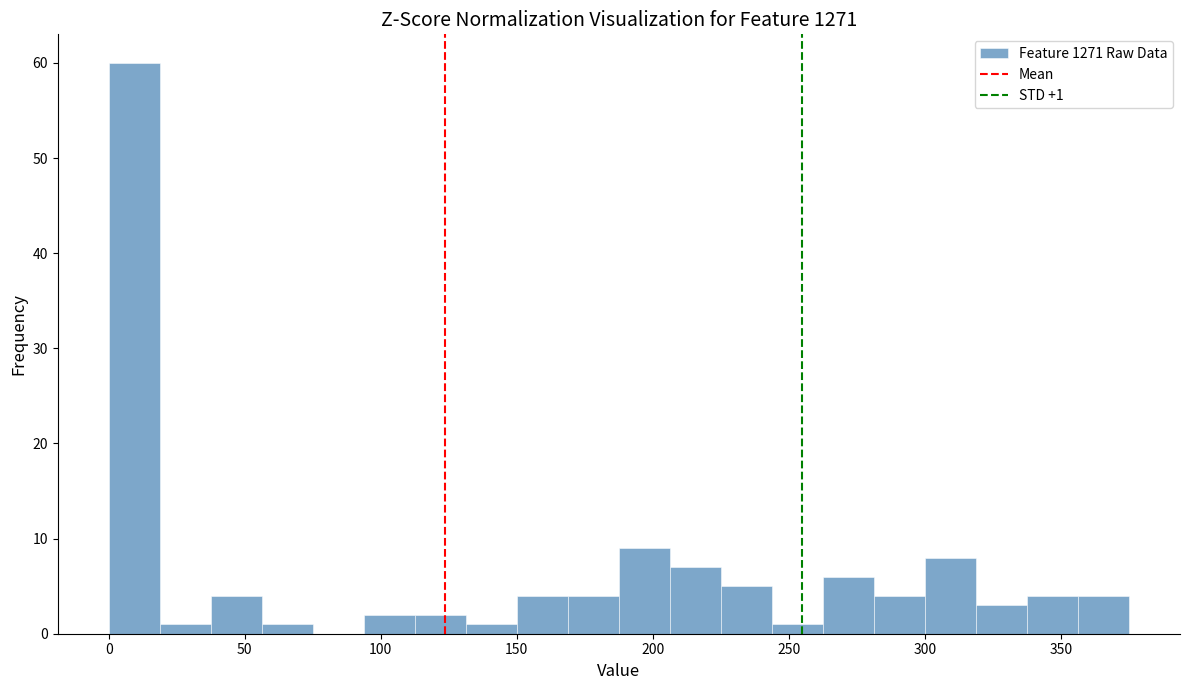

Read against the x-axis, roughly where is the centre of the tallest bar?

10